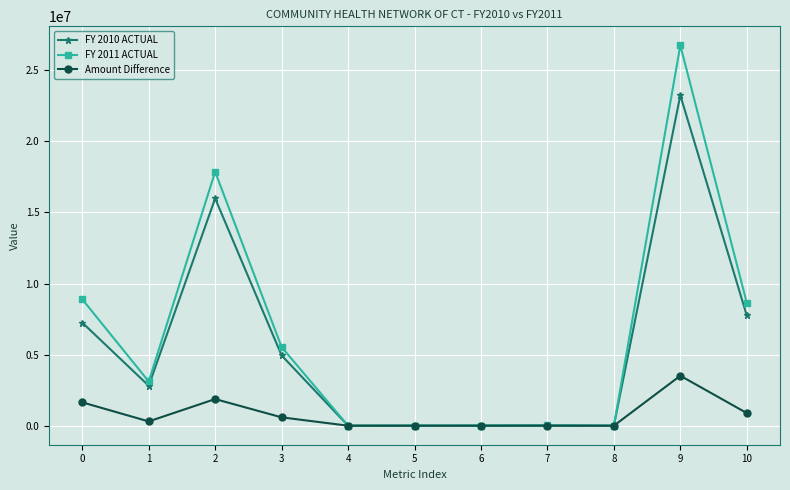

Which series has the largest range (max minus min)?

FY 2011 ACTUAL